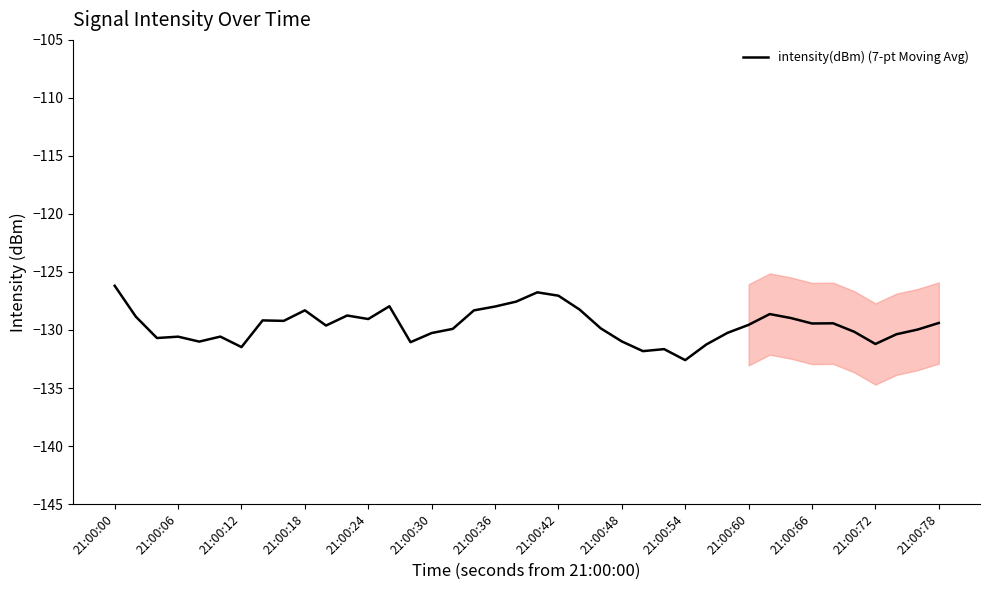

How many categories are shown in the chart?

40